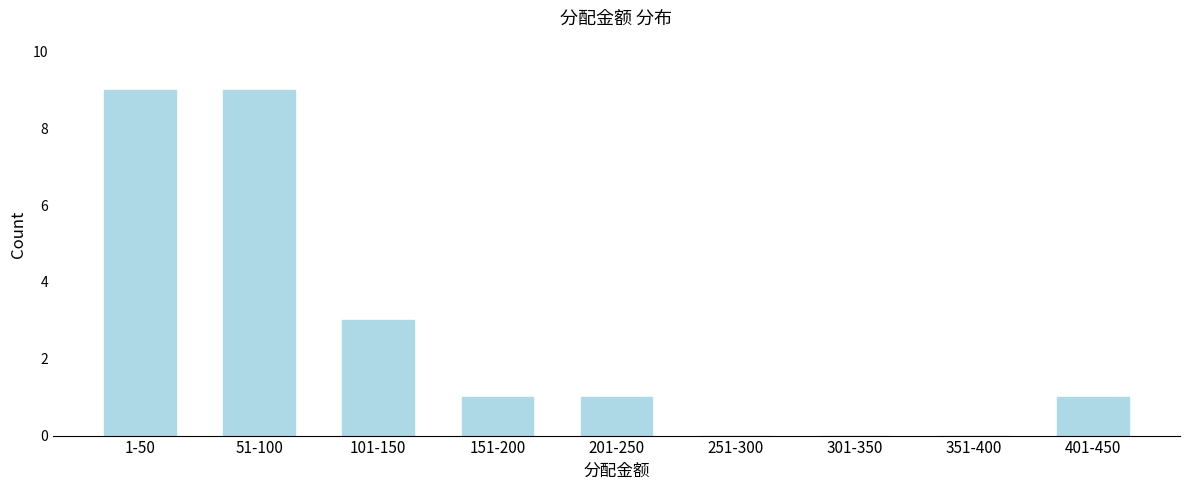

Reading left to right, transcribe all the data shown in this chart.

1-50=9	51-100=9	101-150=3	151-200=1	201-250=1	251-300=0	301-350=0	351-400=0	401-450=1